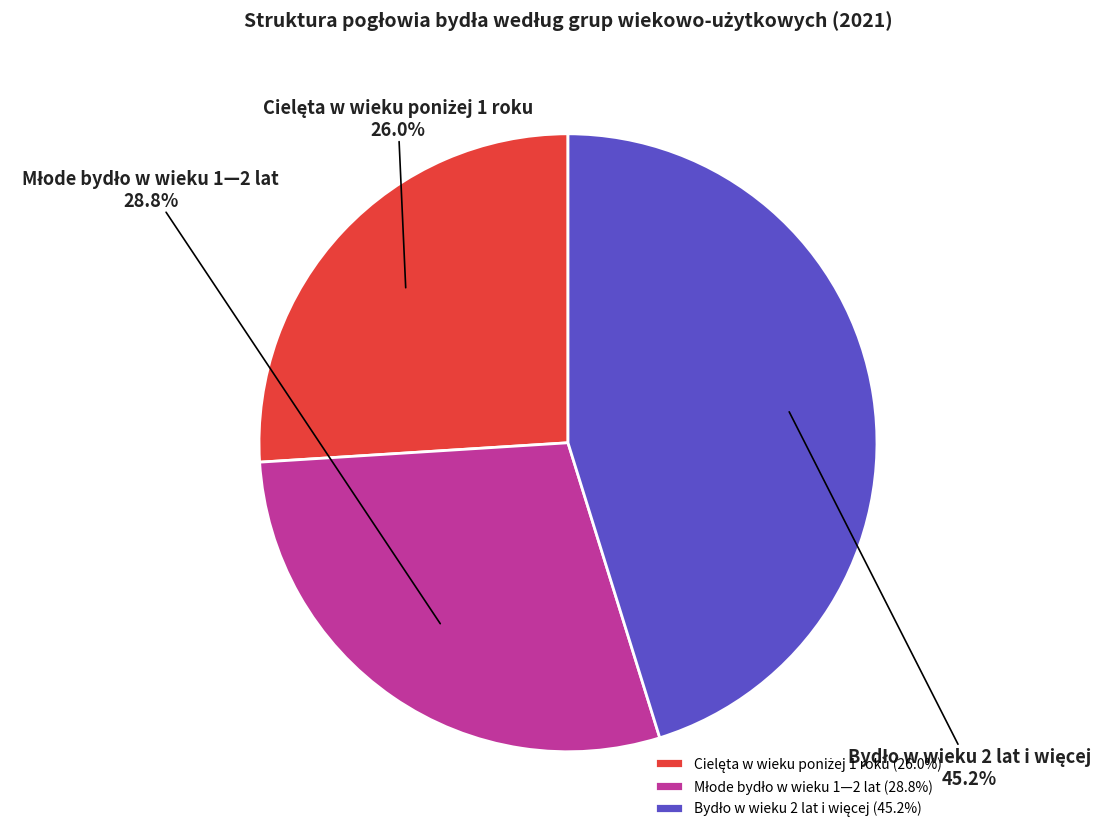

Is there a majority slice in this chart?

No